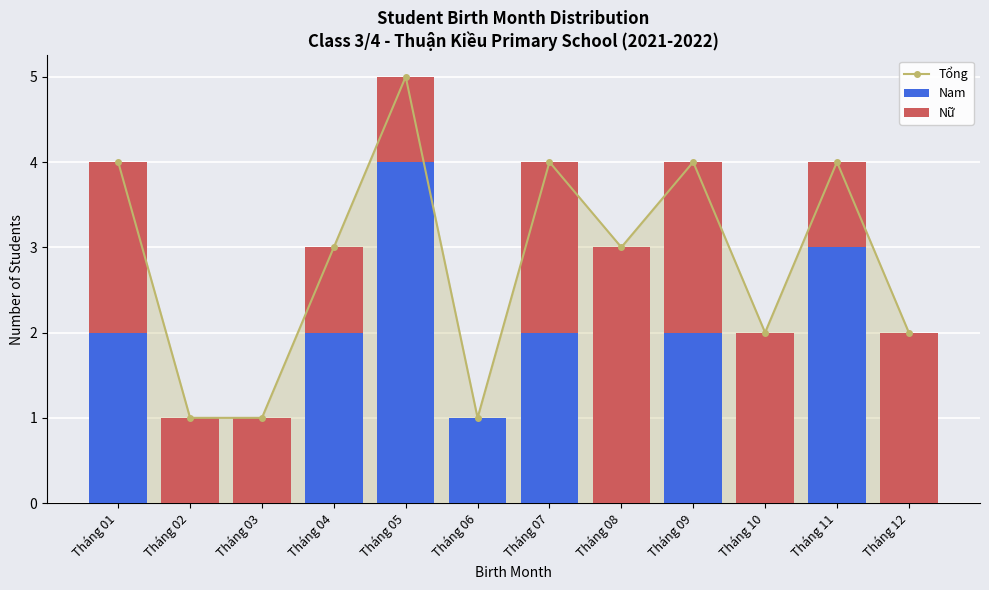

At how many categories does at least one series exceed 3?

5